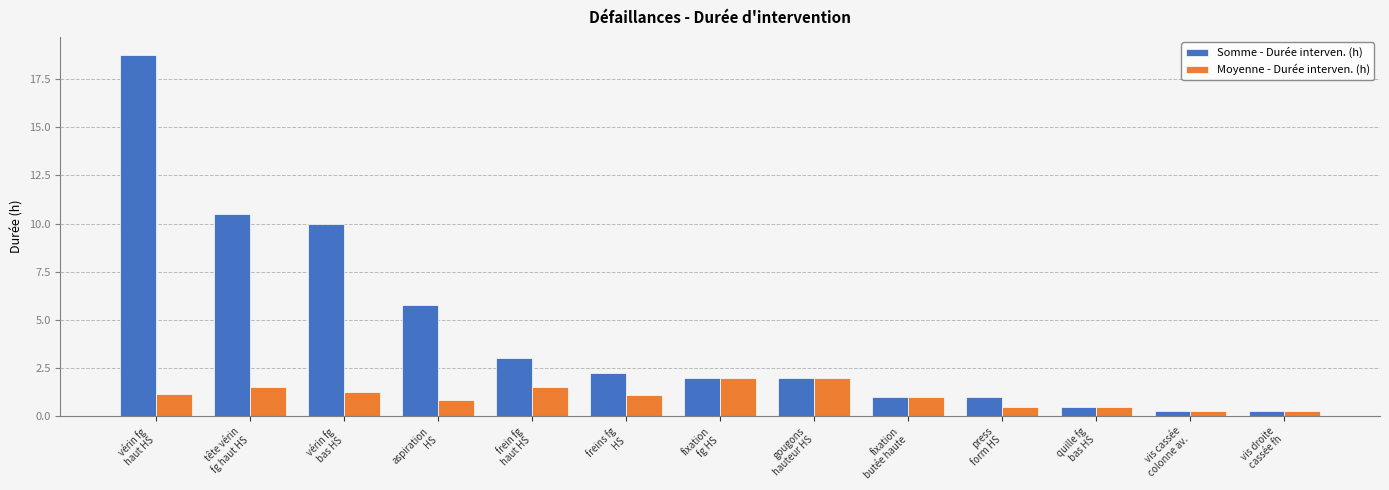

What is the label of the 10th bar from the left?

press
form HS